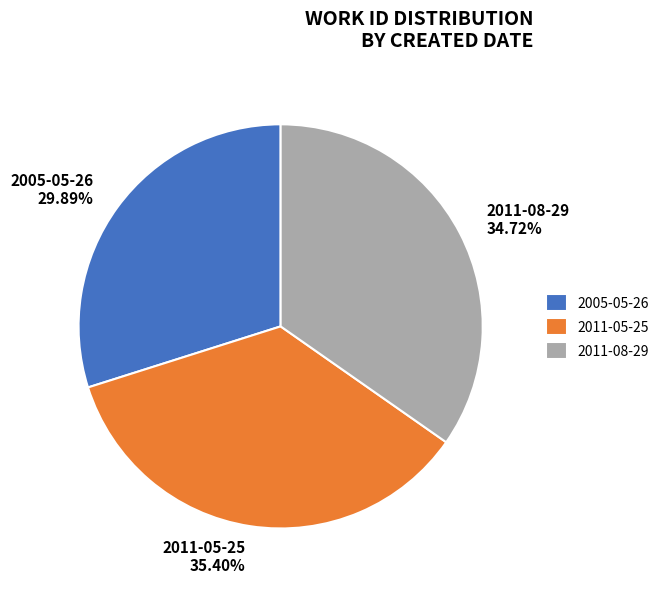

What percentage is the 2011-05-25 slice, to the nearest percent?

35%